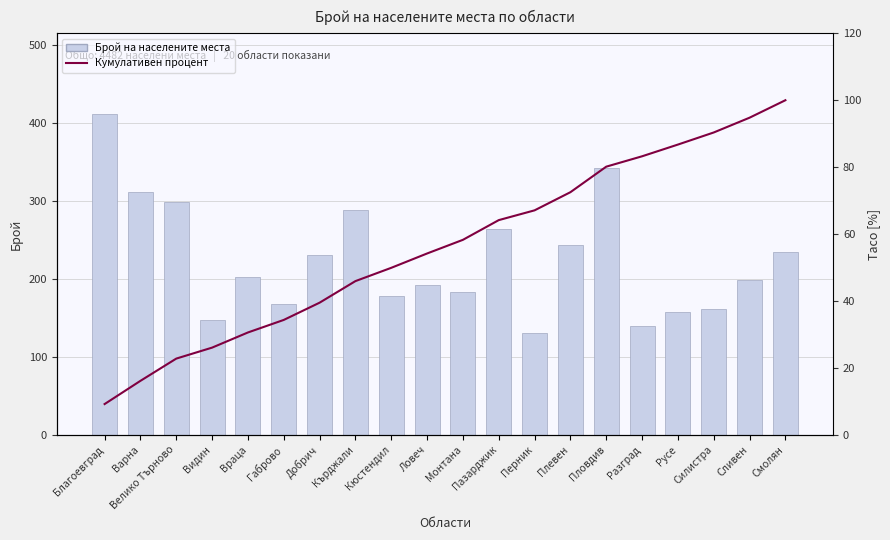

What is the difference between the highest and lowest values at Плевен?

170.5